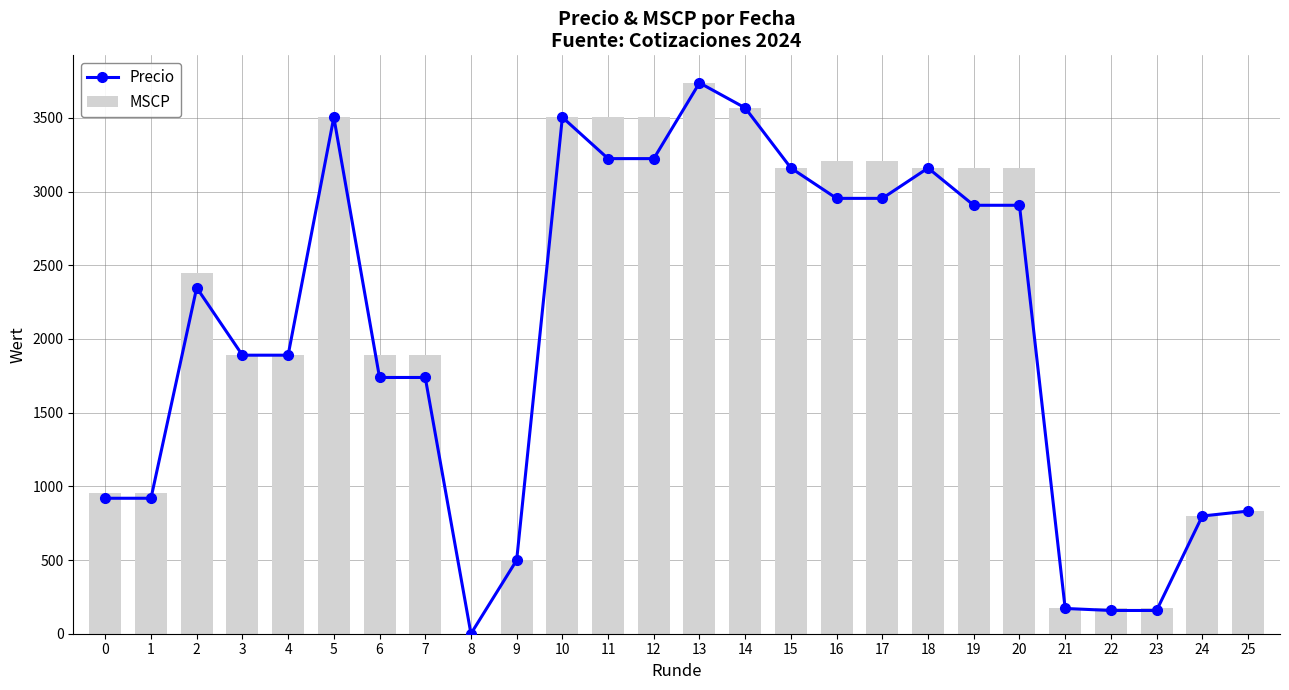

What is the difference between the second highest and minimum values in the MSCP series?

3567.5